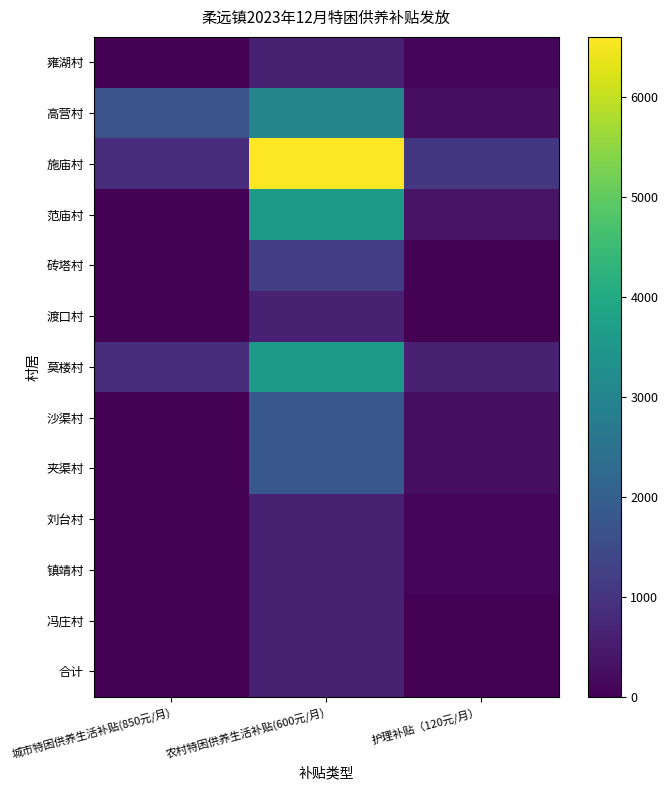

At how many categories does at least one series exceed 3325?

1